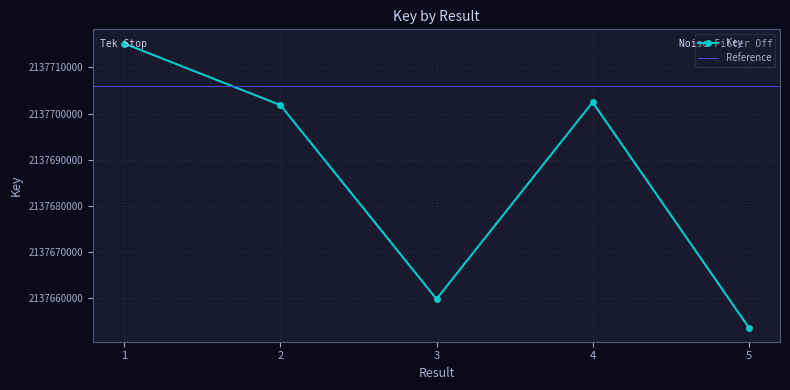

Where is the data nearest to the value 2137684403?

2